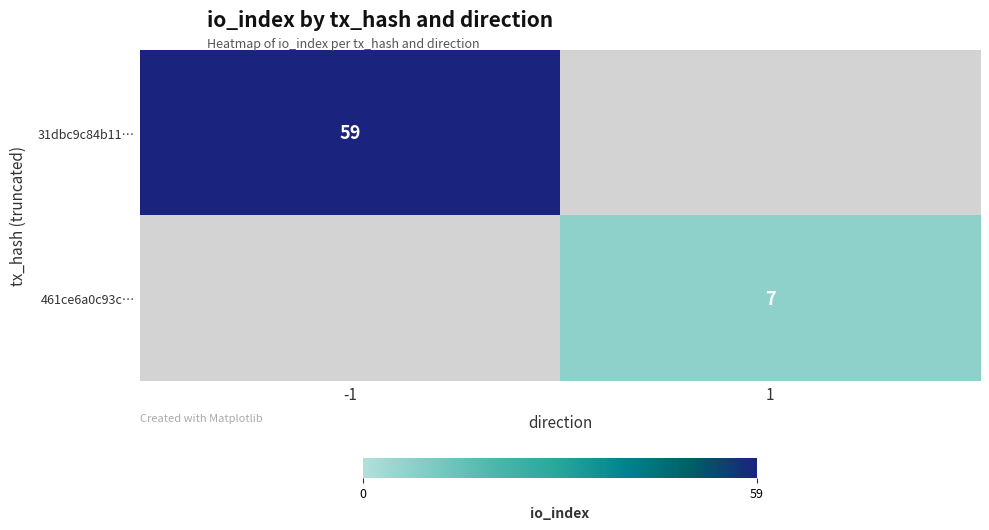

The value of 31dbc9c84b11… at -1 is 59. True or false?

True